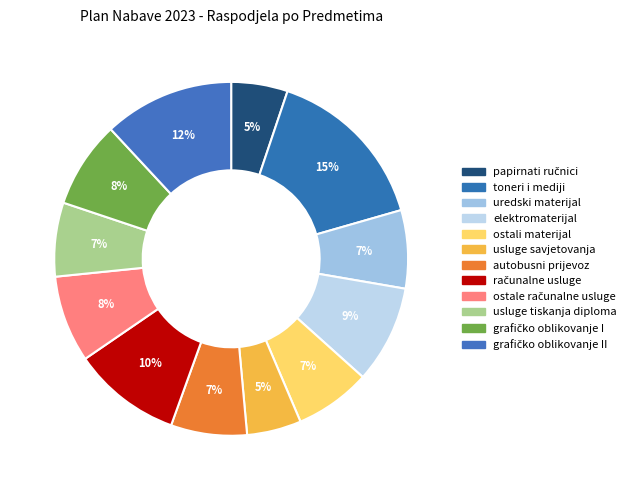

How many slices are in this pie chart?

12